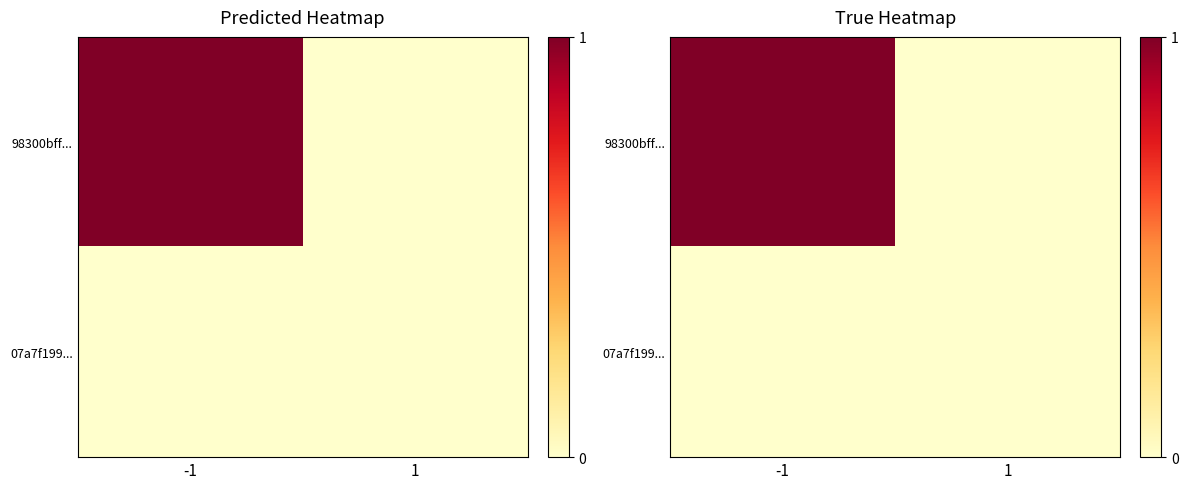

What is the difference between the highest and lowest values at -1?

1